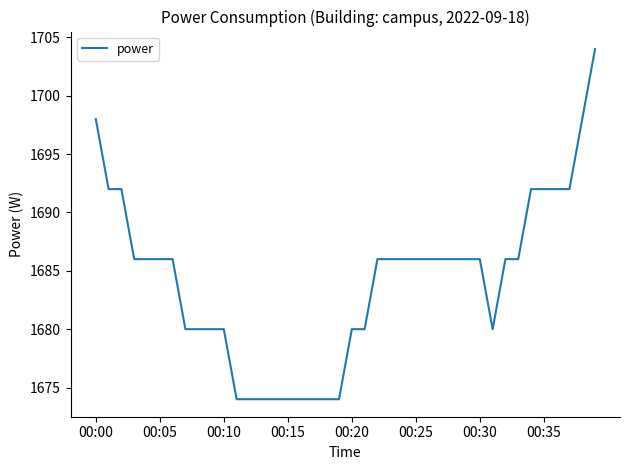

What is the difference between the maximum and minimum values?

30